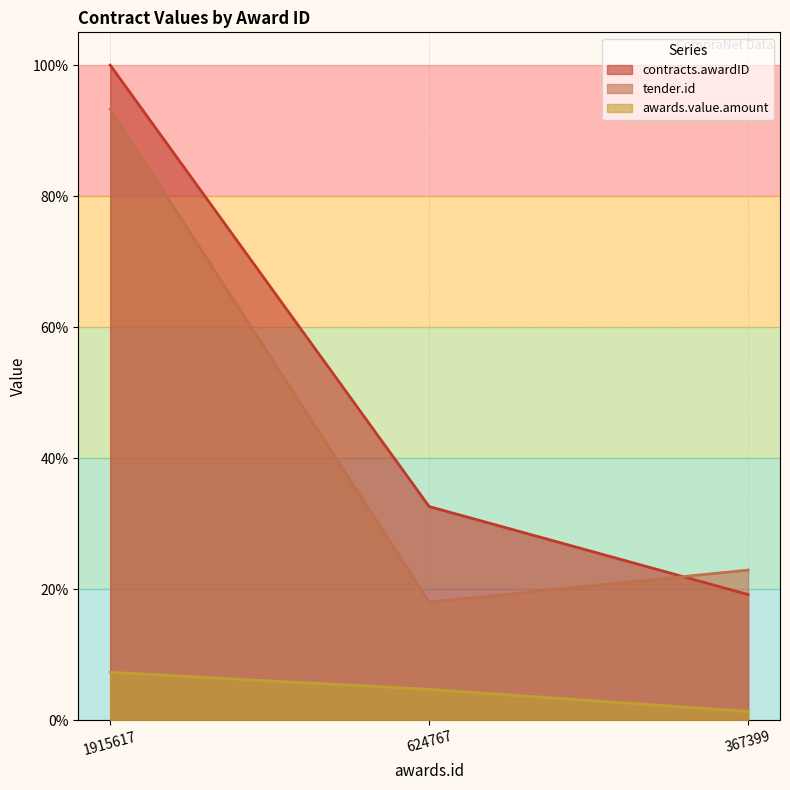

What is the lowest value of the contracts.awardID series?

0.2